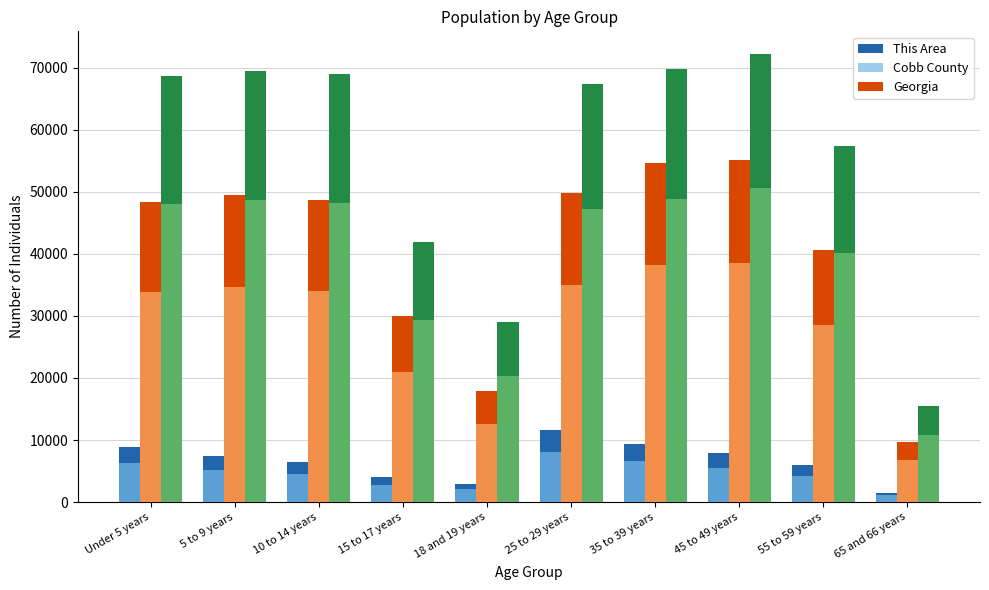

How many distinct data groups are displayed?

3